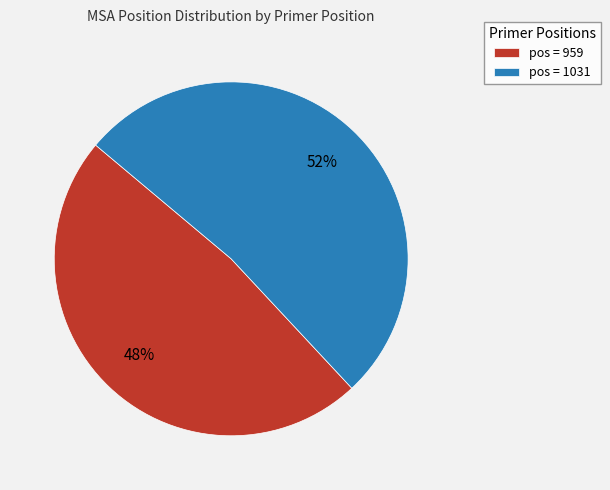

Count the number of slices in the pie.

2